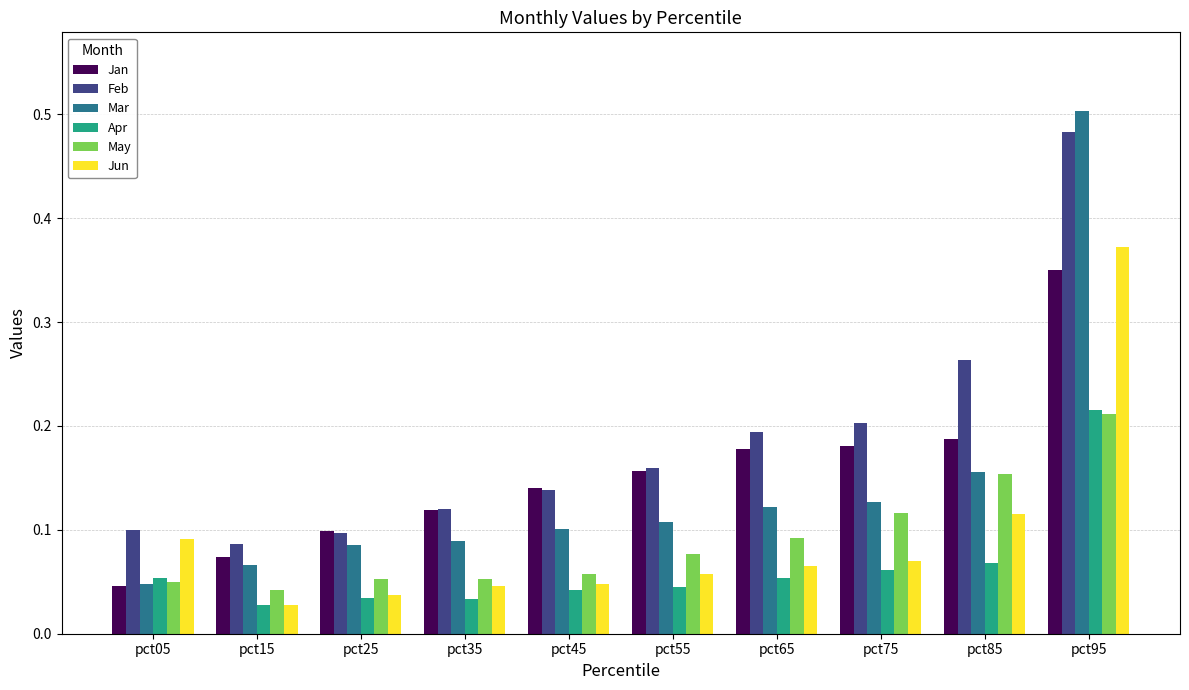

Which series has the largest total across all categories?

Feb